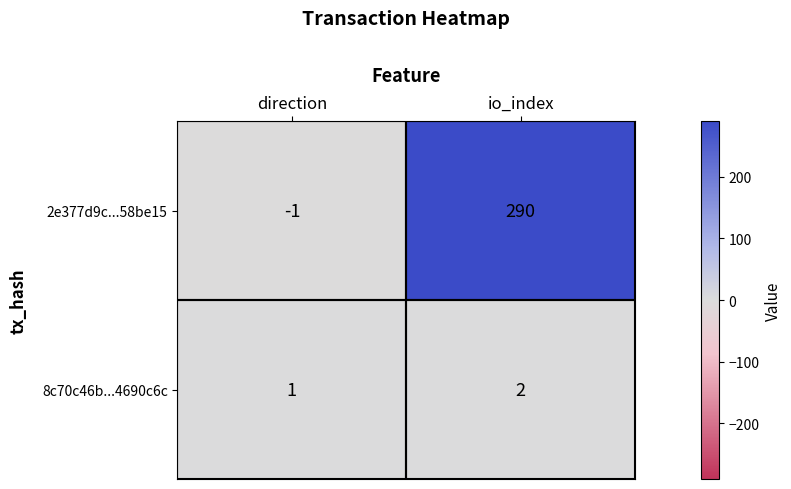

Which category has the lowest value across all series?

direction